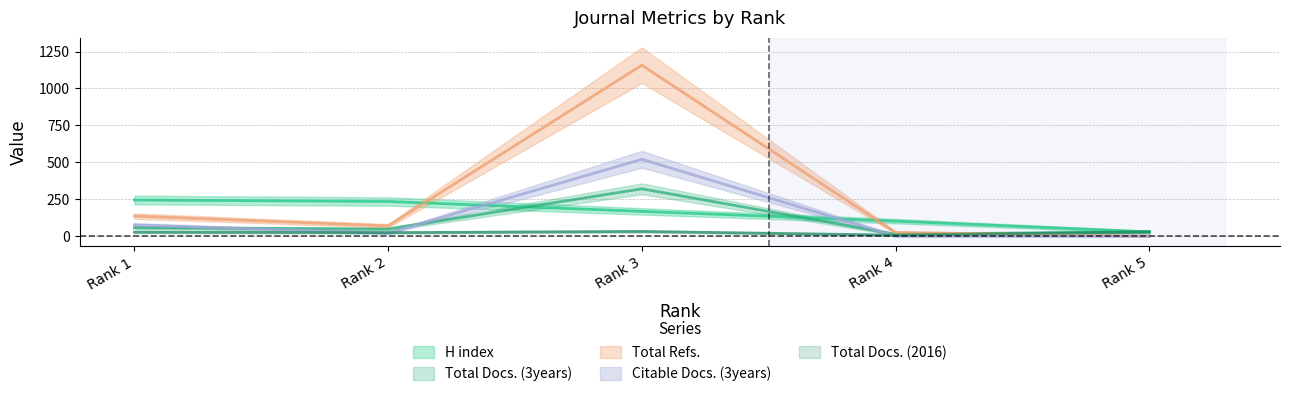

Reading right to left, what are all the values shown in this chart?

H index: 28	101	167	234	244
Total Docs. (2016): 28	6	31	23	26
Total Docs. (3years): 29	12	320	47	56
Total Refs.: 0	24	1158	69	135
Citable Docs. (3years): 0	0	520	20	75